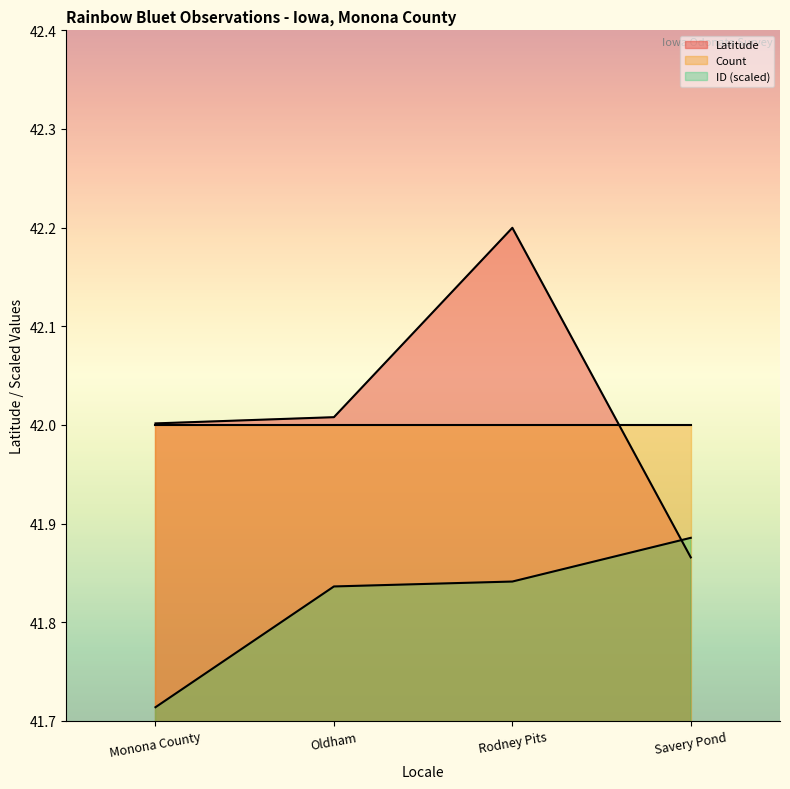

At which label does Latitude reach its peak?

Rodney Pits